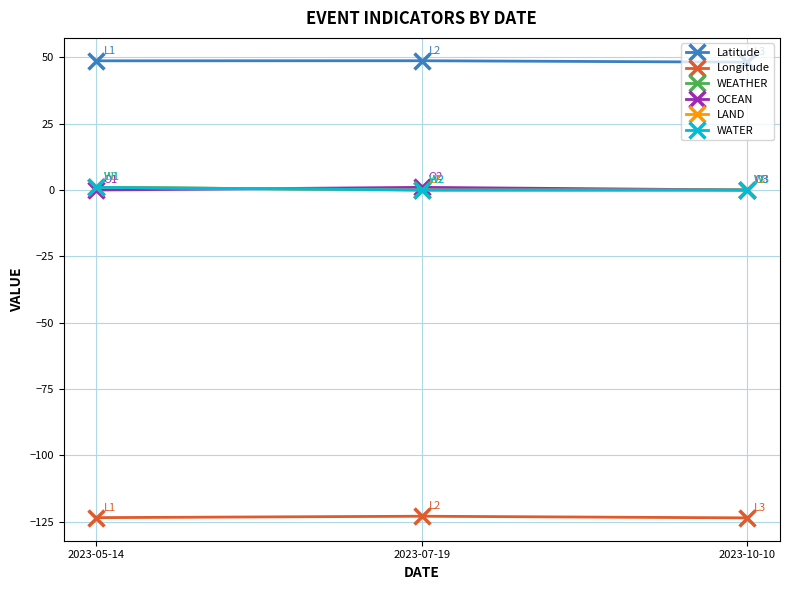

Which series has the largest range (max minus min)?

WEATHER